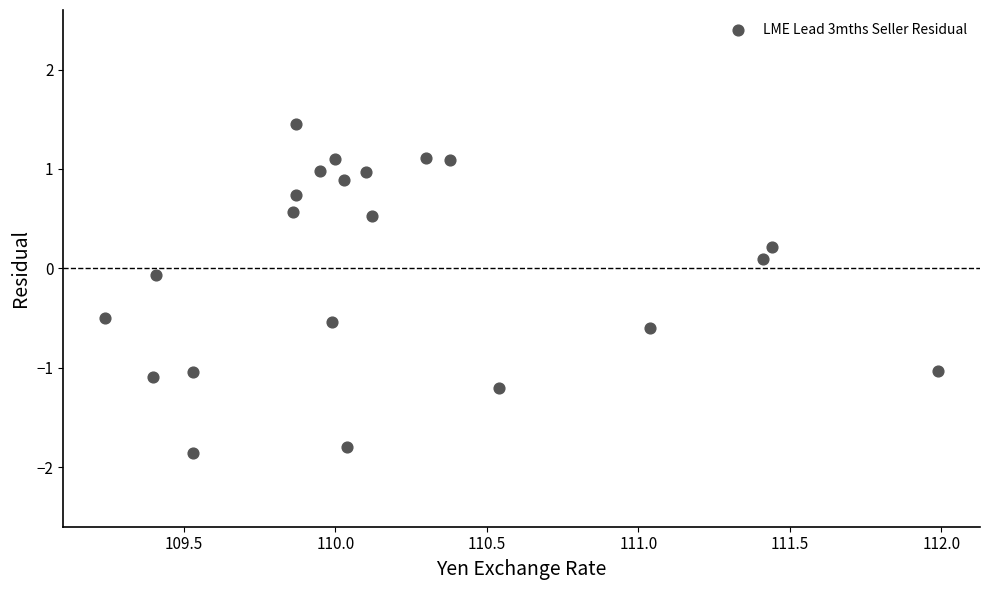

What is the range of X values (max minus min)?

2.8